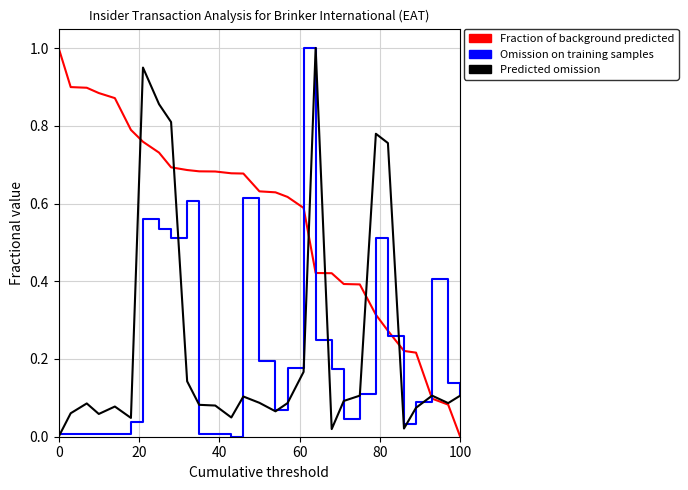

What is the maximum value shown in the chart?

1.0